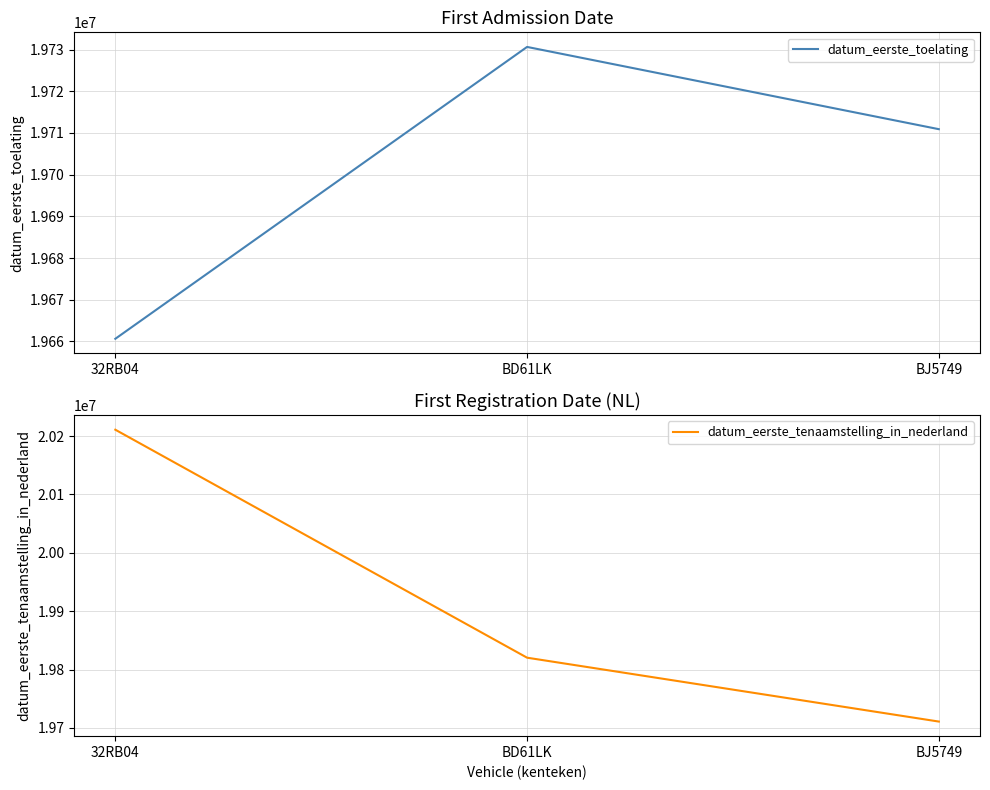

What is the maximum value for datum_eerste_tenaamstelling_in_nederland?

20210817